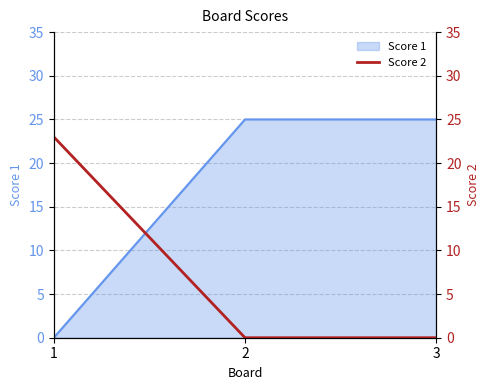

The chart shows a value of -12 at 2. True or false?

False